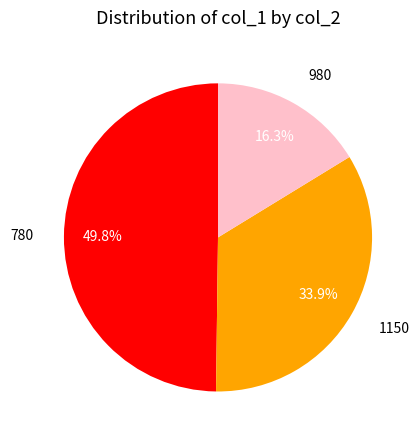

To the nearest percent, what is the difference between the 1150 and 980 slice percentages?

18%